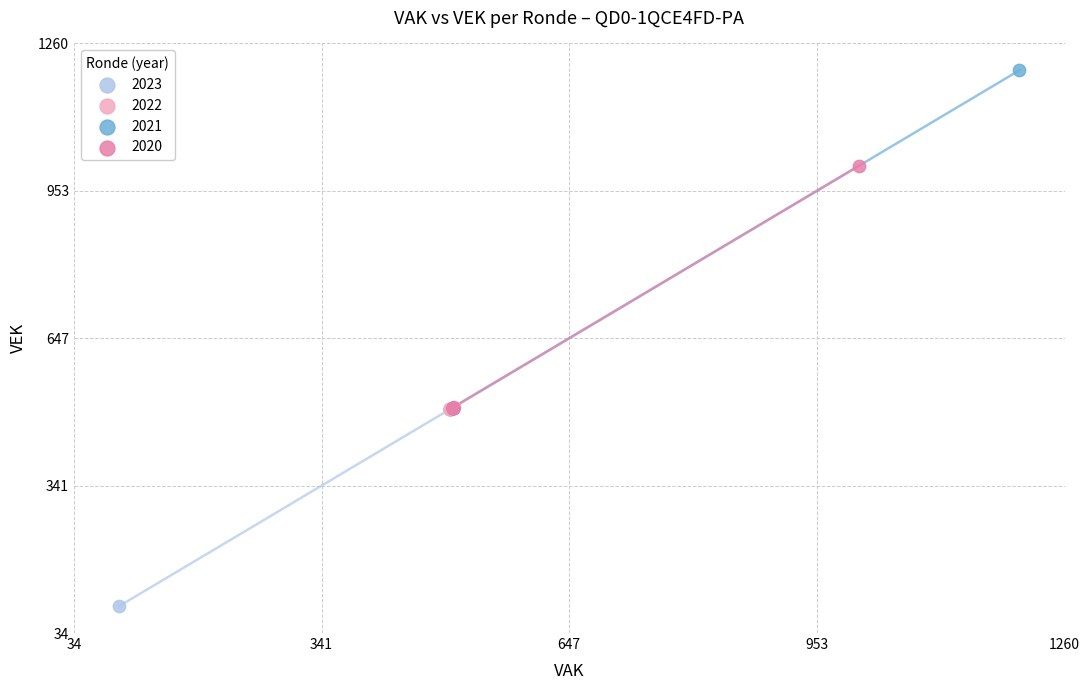

Which series has the largest Y range (max minus min)?

2021